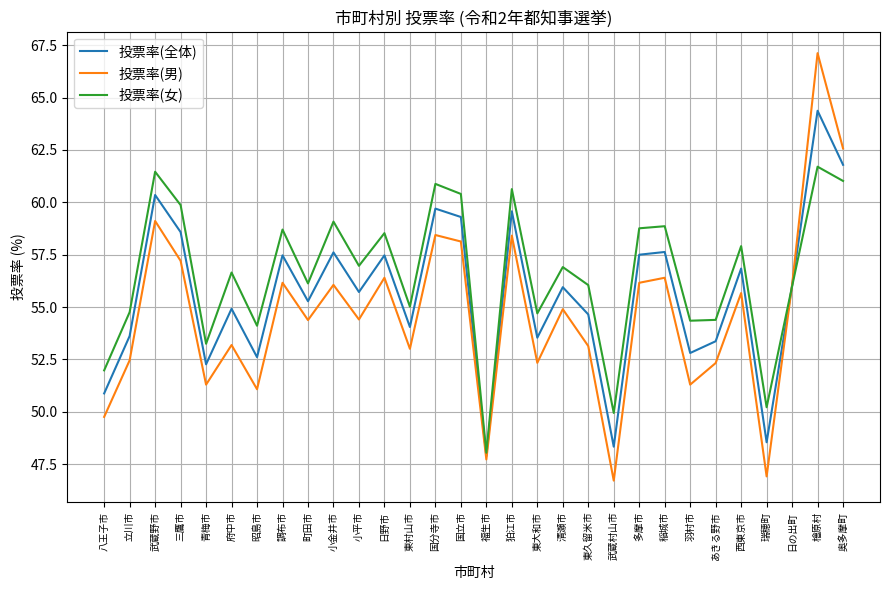

Rank the series by their average value, from lowest to highest.

投票率(男), 投票率(全体), 投票率(女)